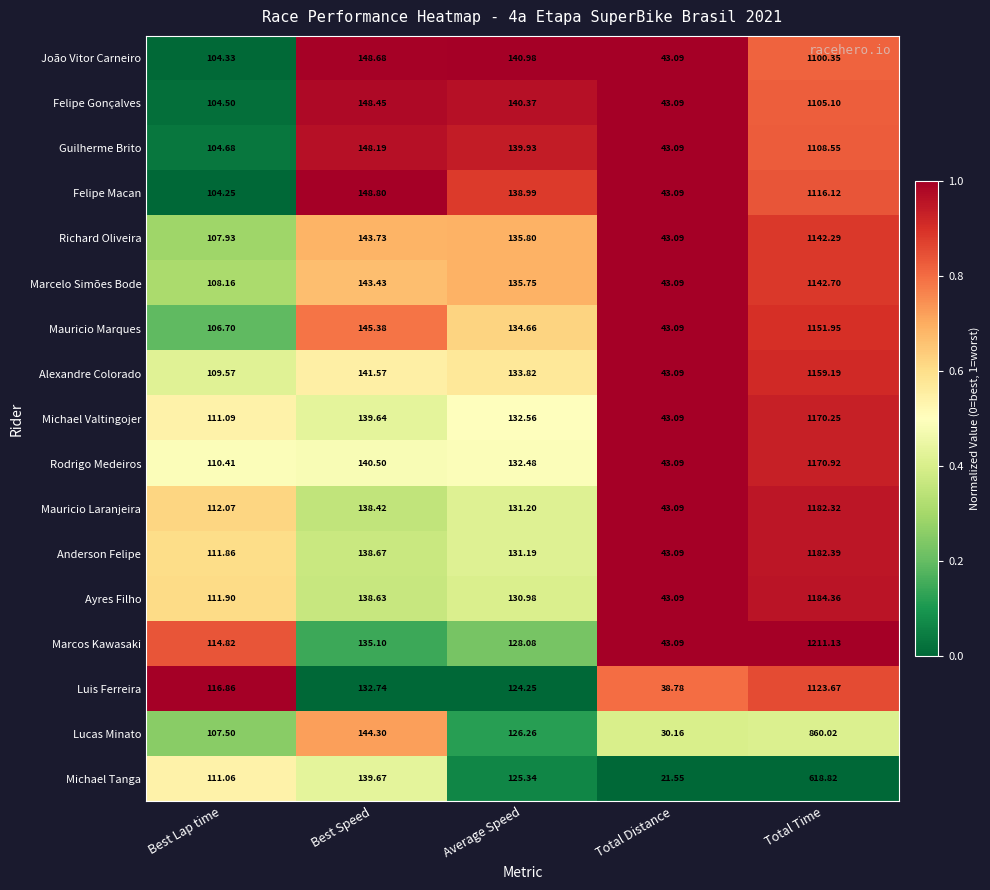

Rank the categories by Marcelo Simões Bode value from lowest to highest.

Total Distance, Best Lap time, Average Speed, Best Speed, Total Time